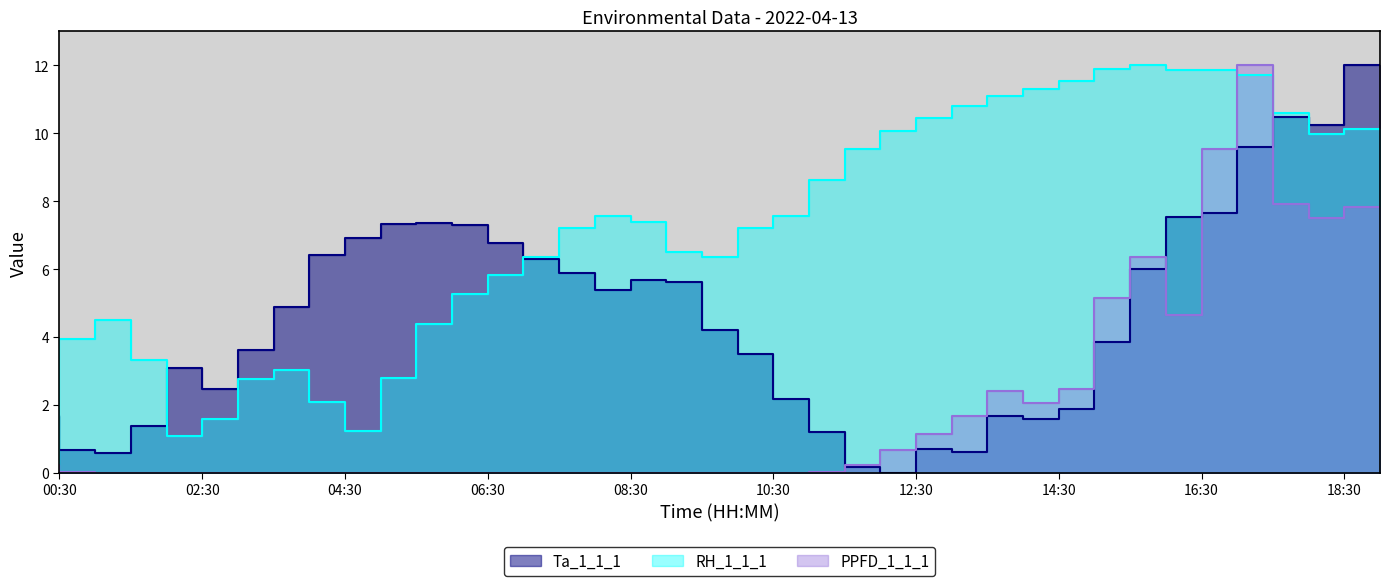

List the series in order of their overall mean, lowest first.

PPFD_1_1_1, Ta_1_1_1, RH_1_1_1